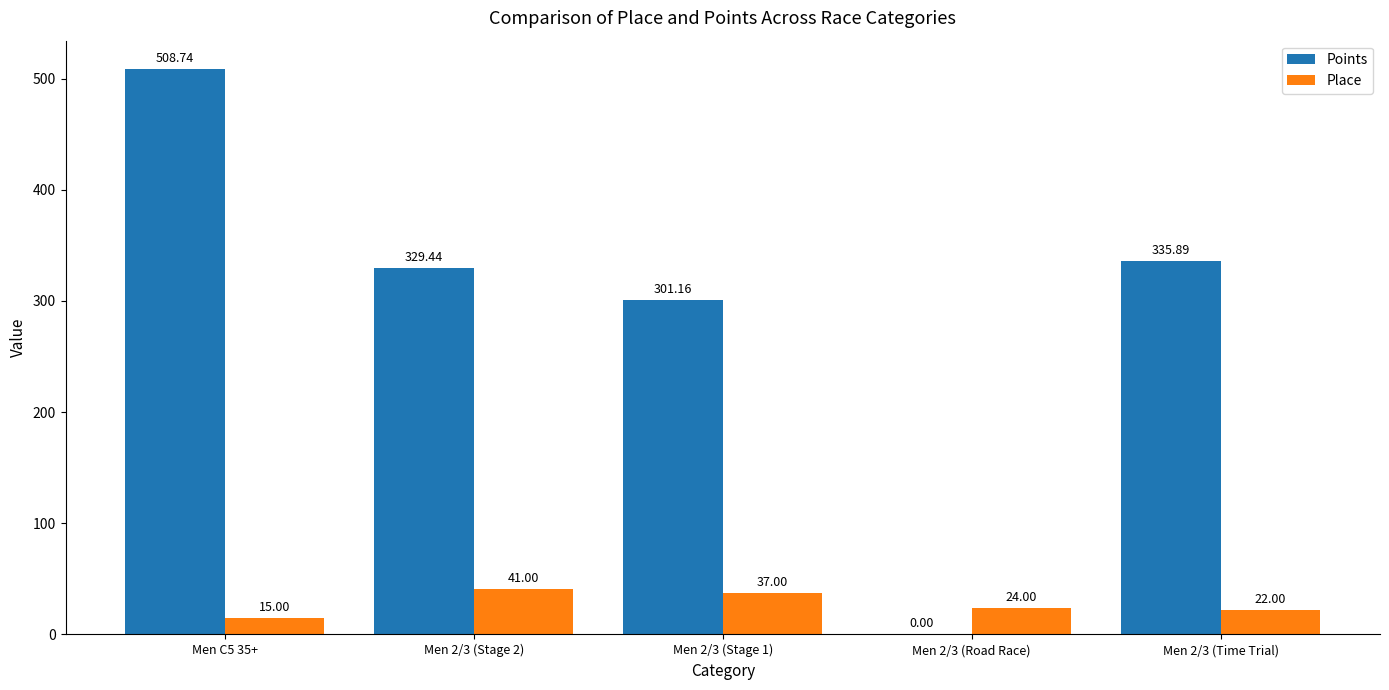

Which series changed the most between Men 2/3 (Stage 1) and Men 2/3 (Road Race)?

Points